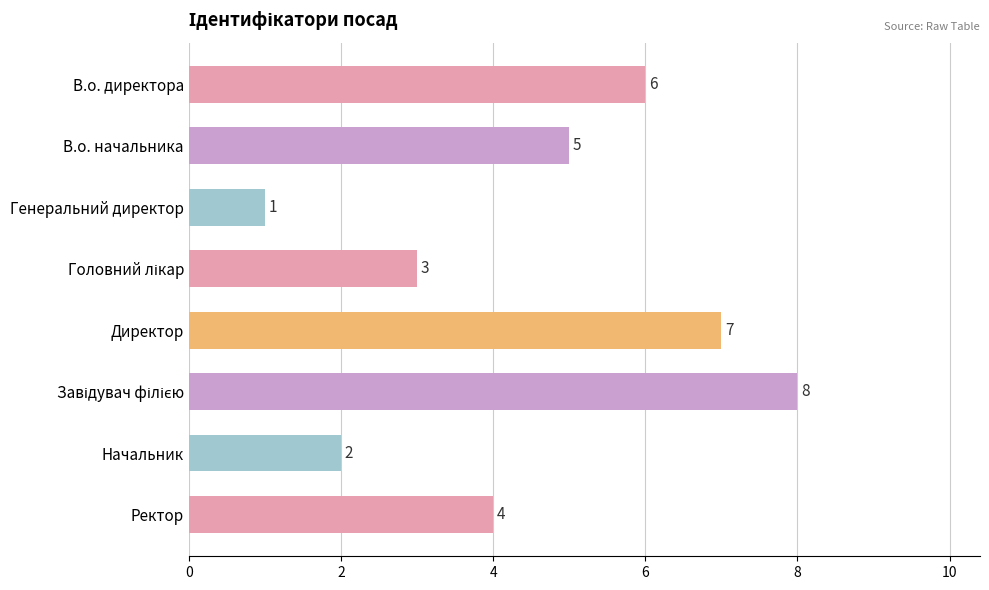

Are the bars horizontal?

Yes